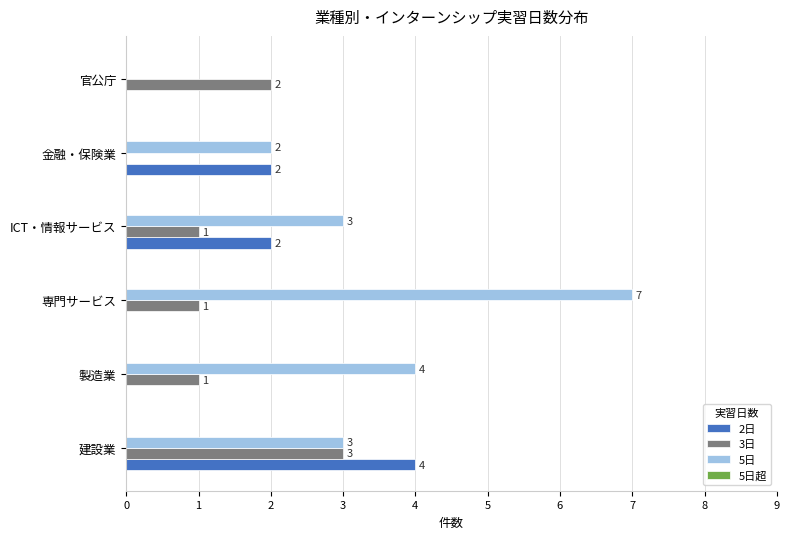

What is the sum of all 3日 values?

8